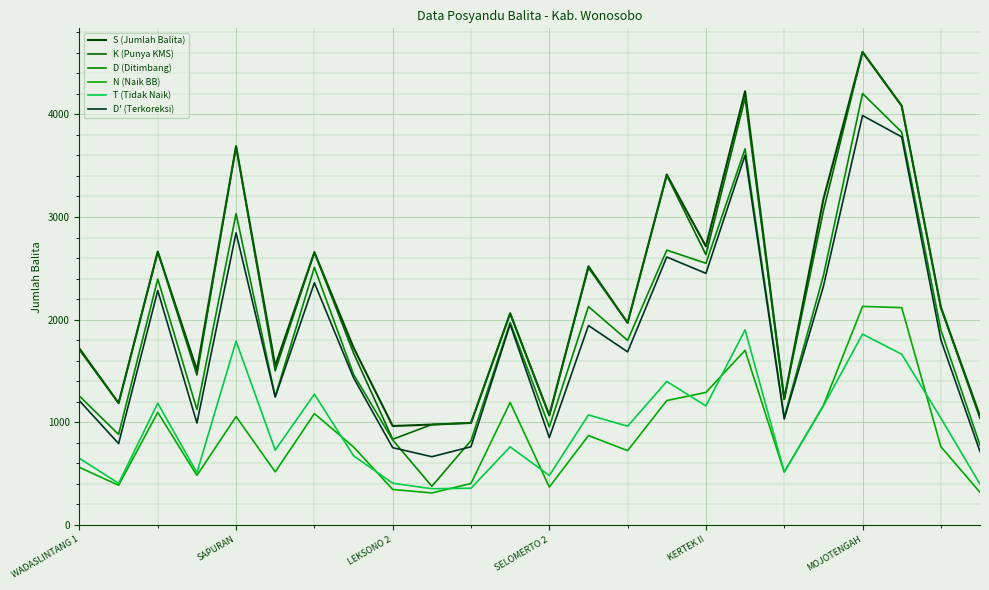

Does the chart display data point markers on the line(s)?

No